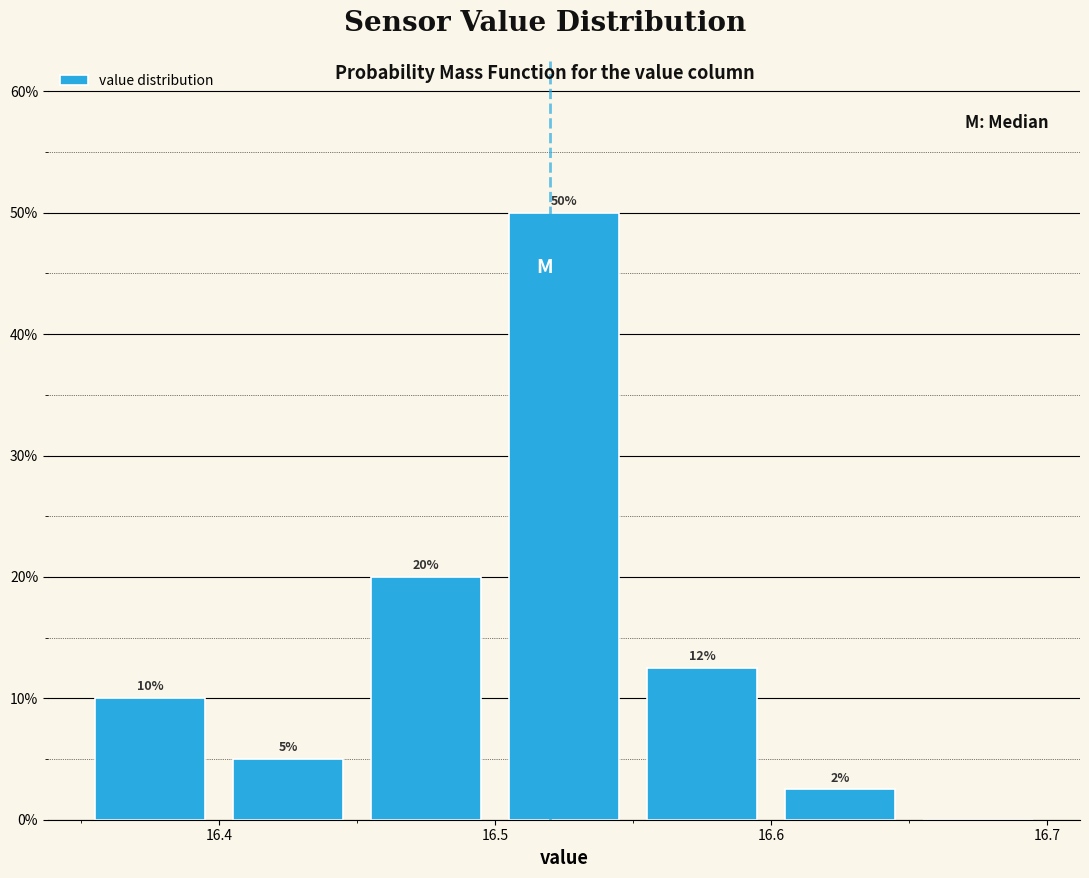

Which range on the x-axis has the tallest bar?

16.50 to 16.55